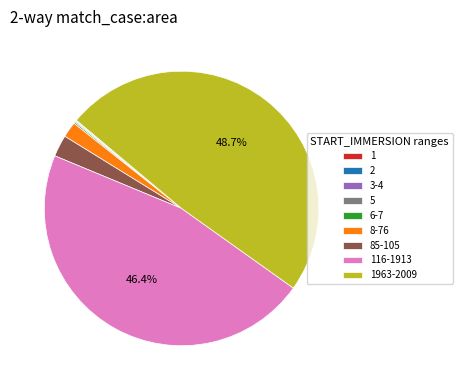

To the nearest percent, what is the difference between the largest and smallest slice percentages?

49%